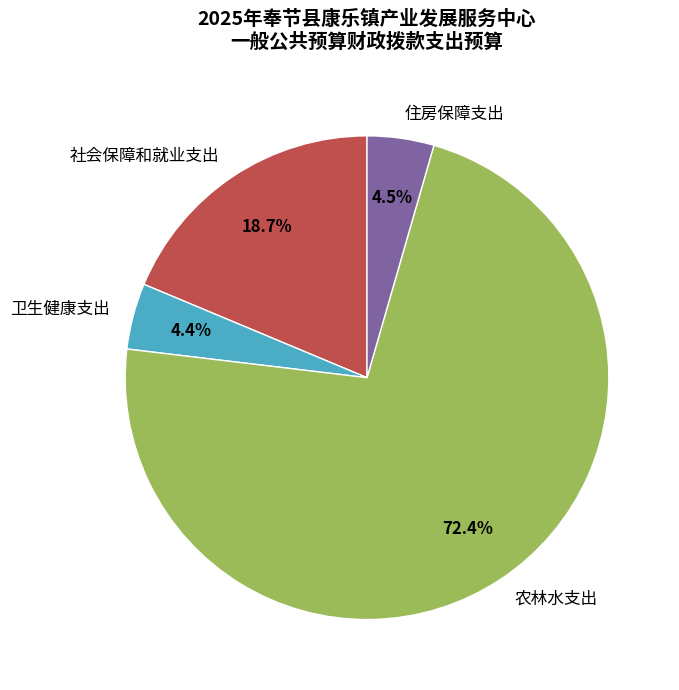

Which slice is the largest?

农林水支出